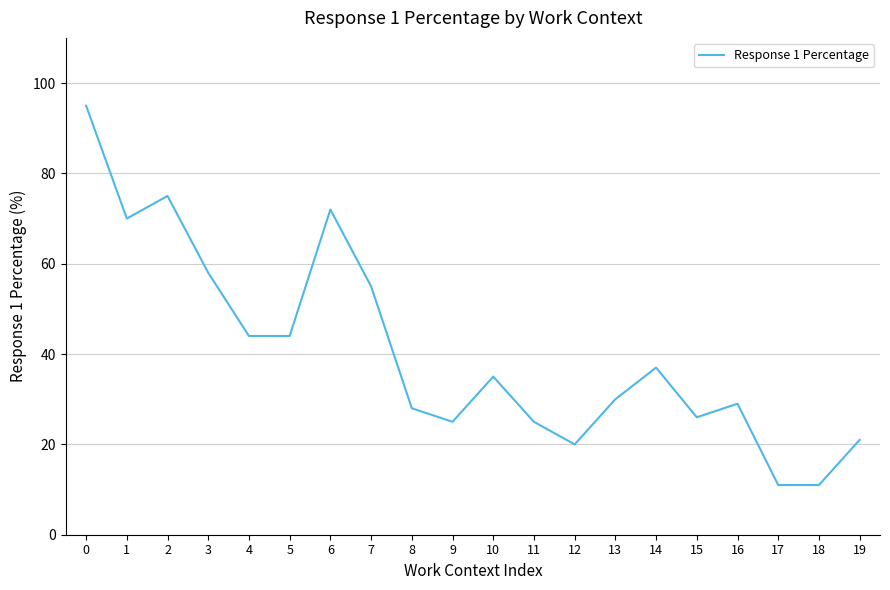

Is it true that the value at 17 is 20?

False